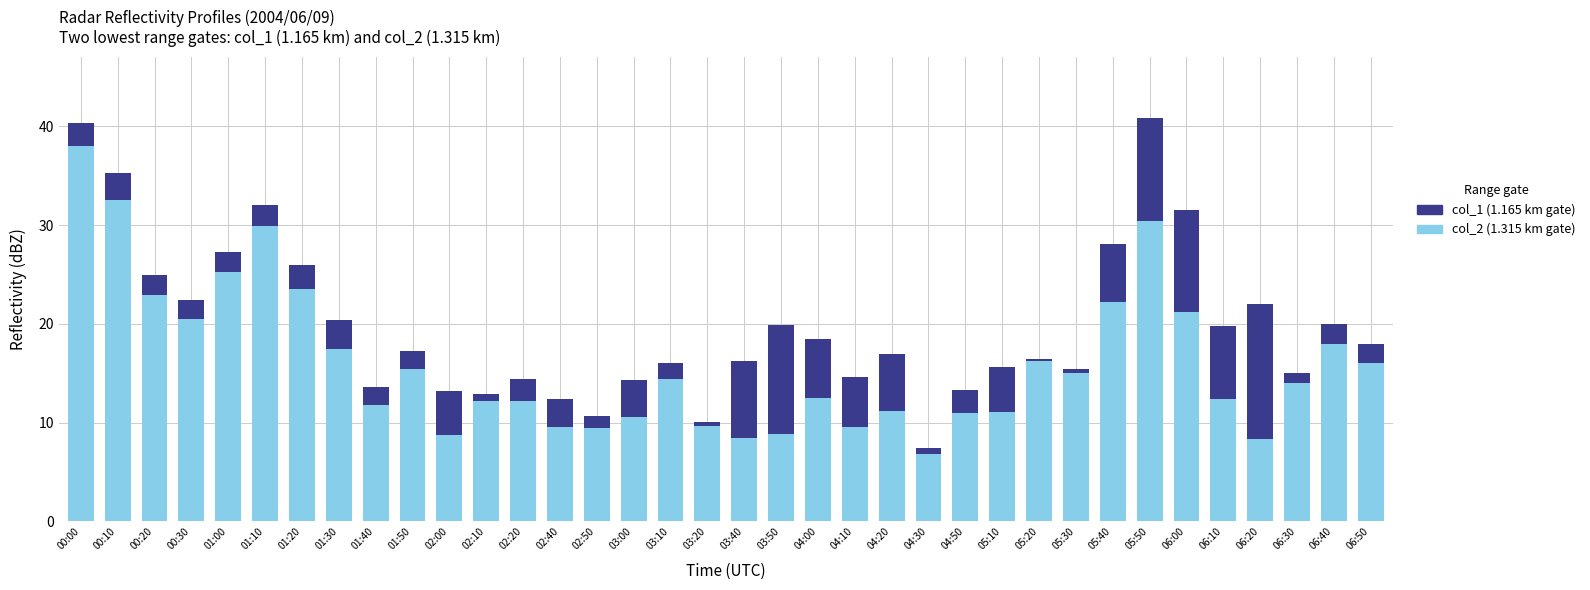

Which series has the largest range (max minus min)?

col_2 (1.315 km)